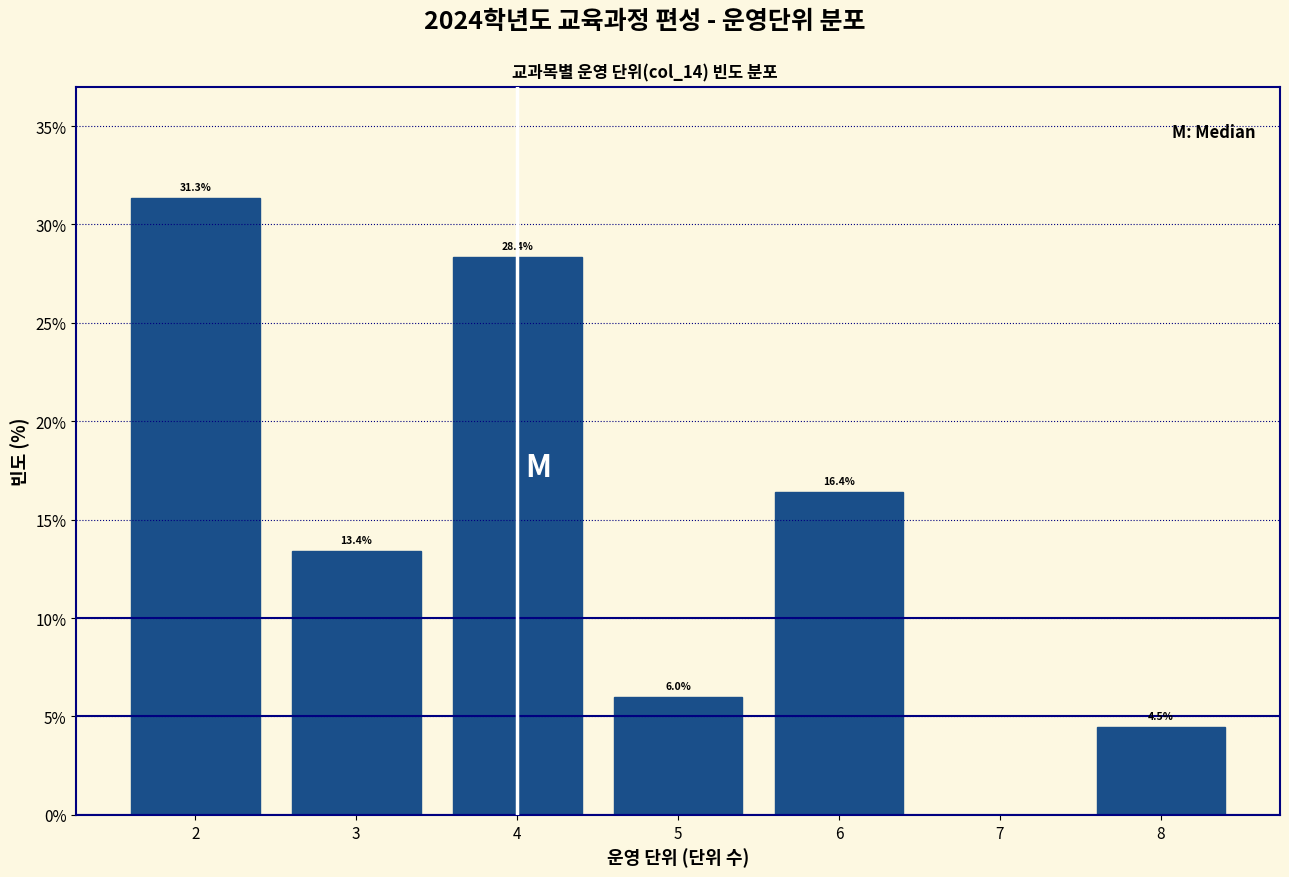

Over which range of the x-axis is the bar tallest?

1.5 to 2.5